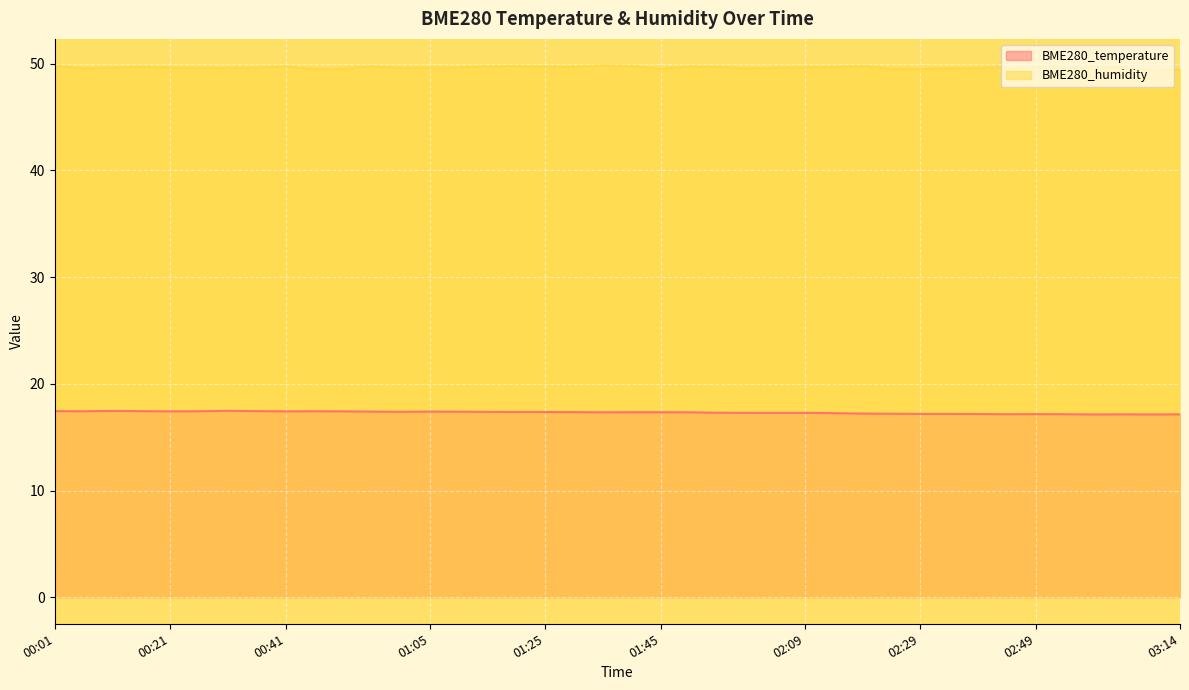

Rank the series at 00:26 from highest to lowest value.

BME280_humidity, BME280_temperature